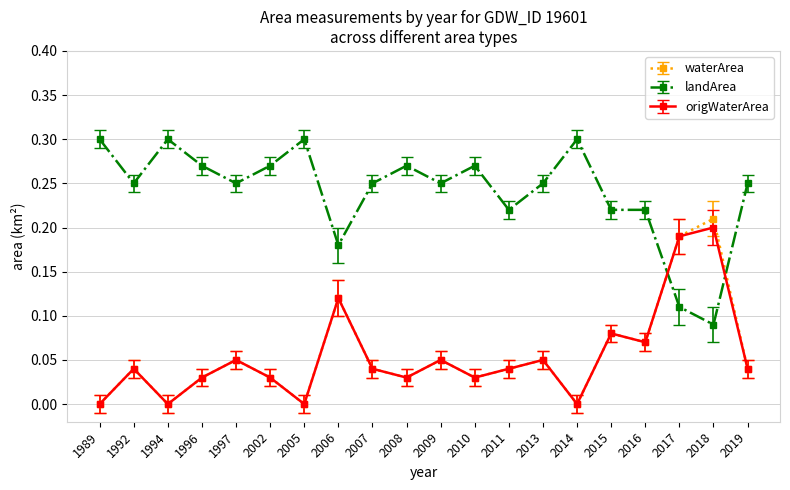

What is the sum of all origWaterArea values?

1.1